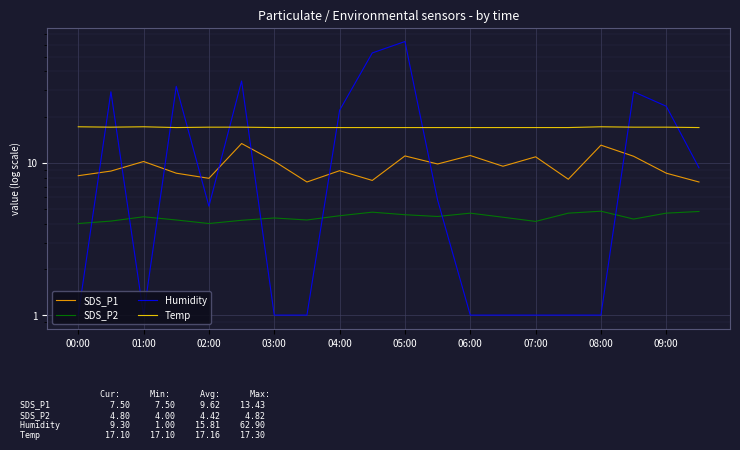

At which label does Temp reach its minimum?

03:00